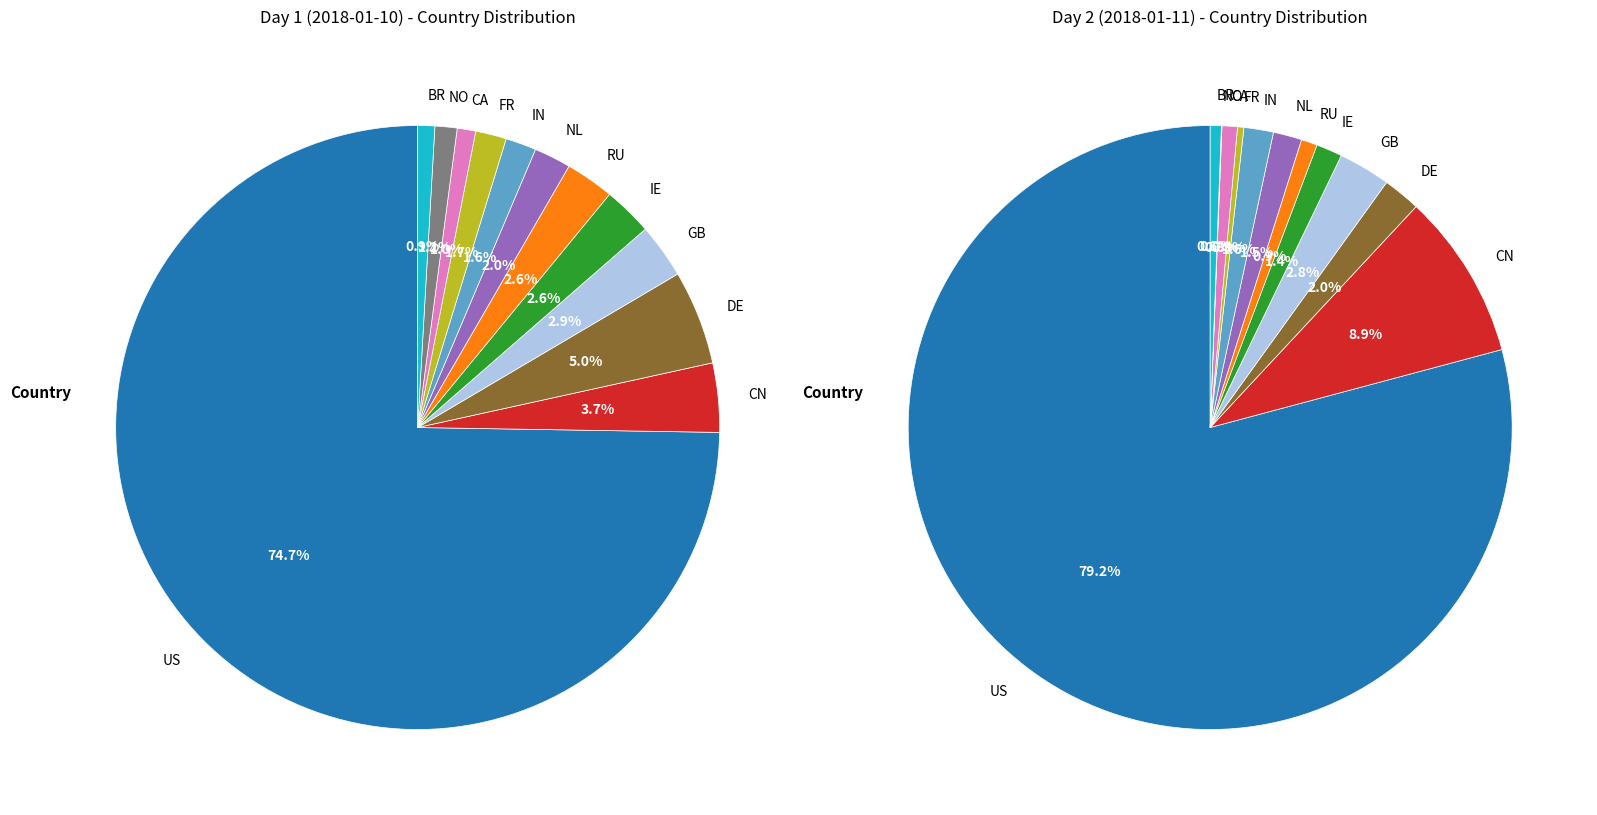

To the nearest percent, what is the average slice percentage?

8%